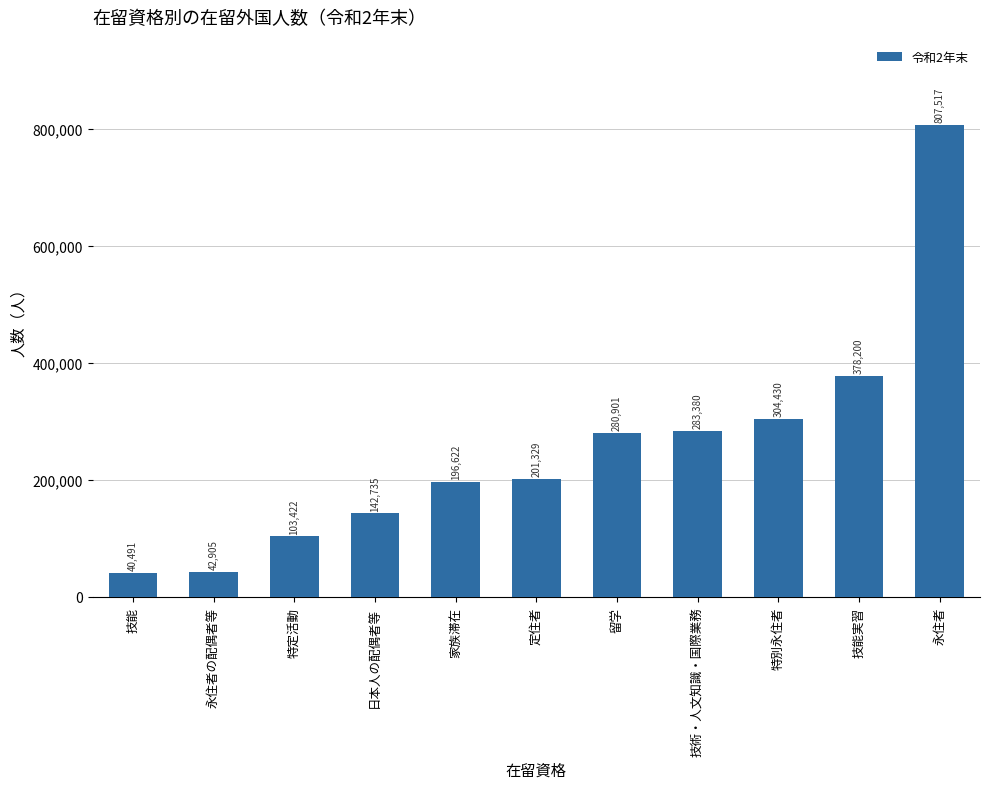

List the labels in order of value, largest first.

永住者, 技能実習, 特別永住者, 技術・人文知識・国際業務, 留学, 定住者, 家族滞在, 日本人の配偶者等, 特定活動, 永住者の配偶者等, 技能